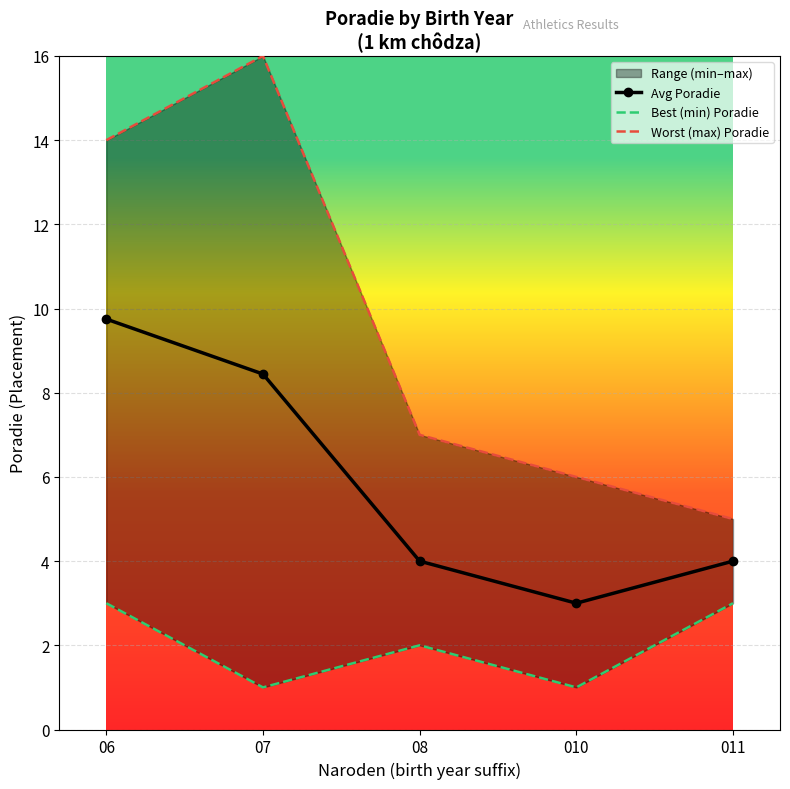

How many lines are shown in the chart?

3